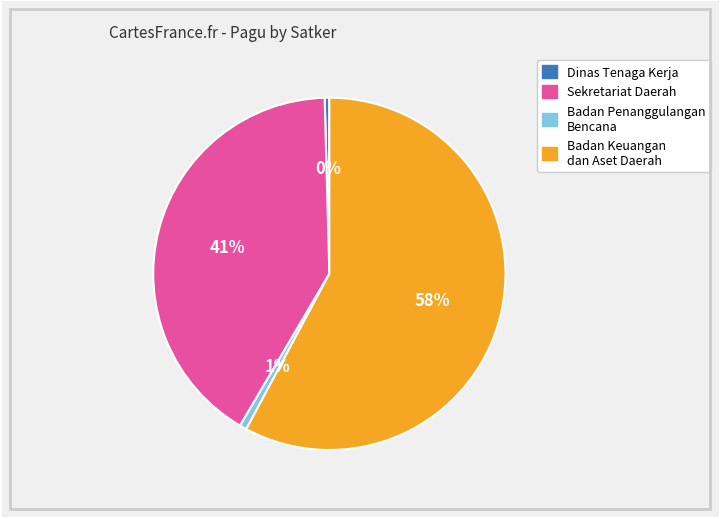

How many slices are in this pie chart?

4